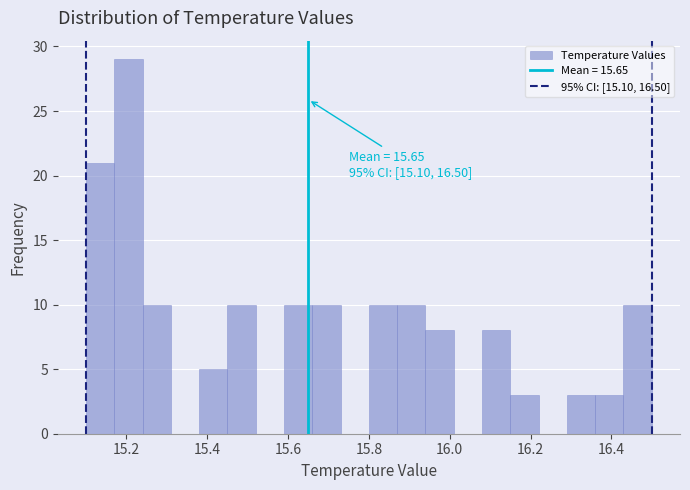

Around what value on the x-axis is the tallest bar? Give the approximate position of its centre, as read against the axis.

15.20